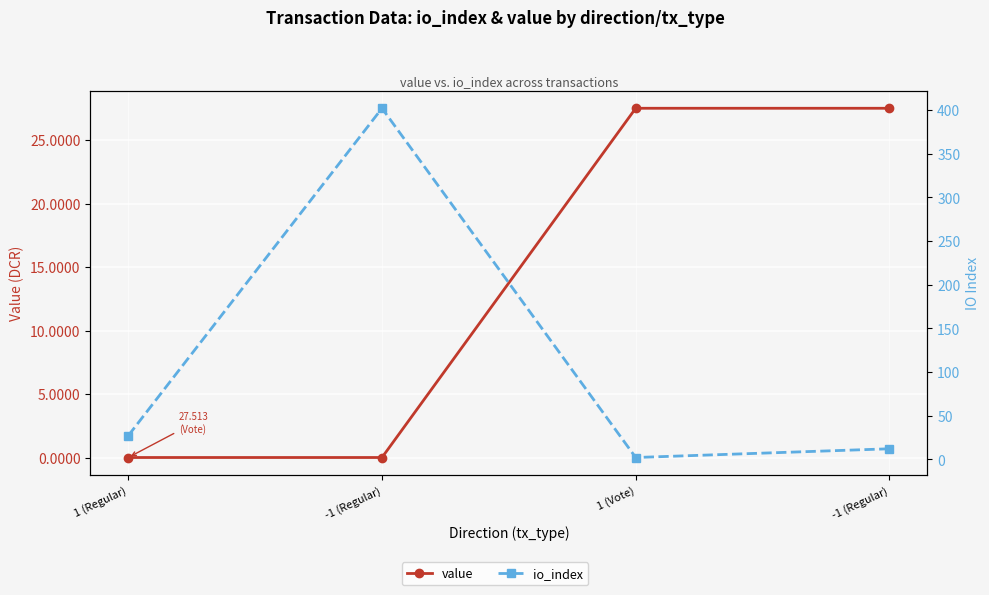

What is the spread (max minus min) of values at -1 (Regular)?

402.0